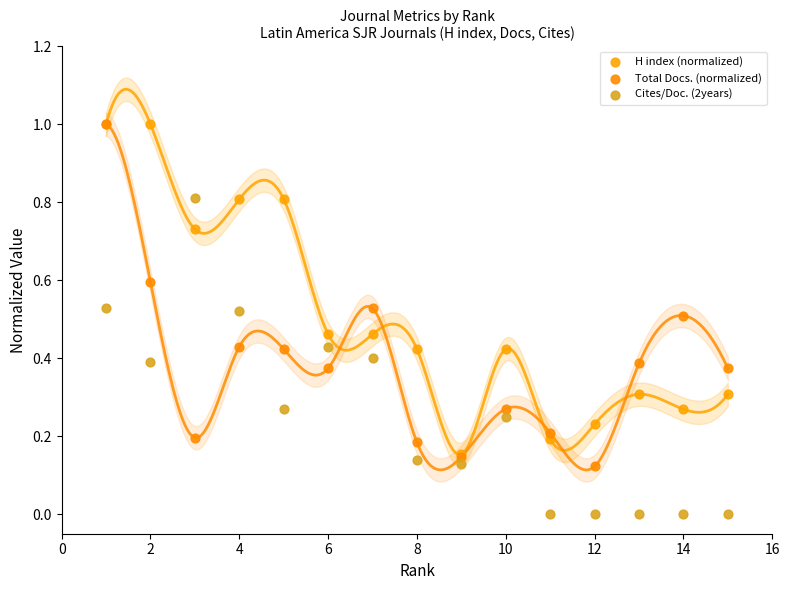

Which series has the largest Y range (max minus min)?

Total Docs. (normalized)